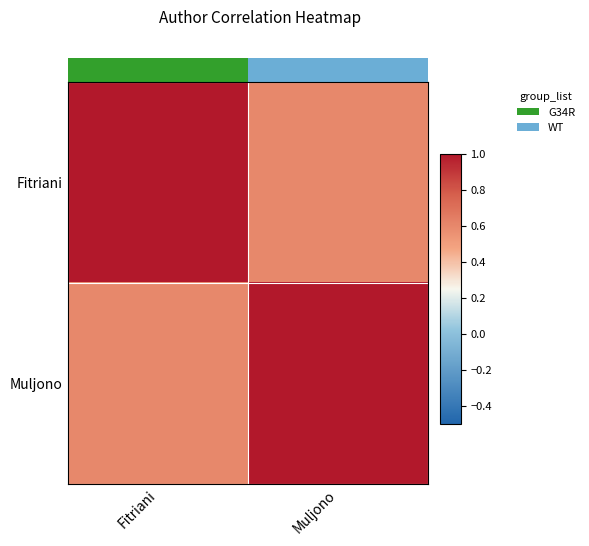

Which series has the largest range (max minus min)?

Fitriani